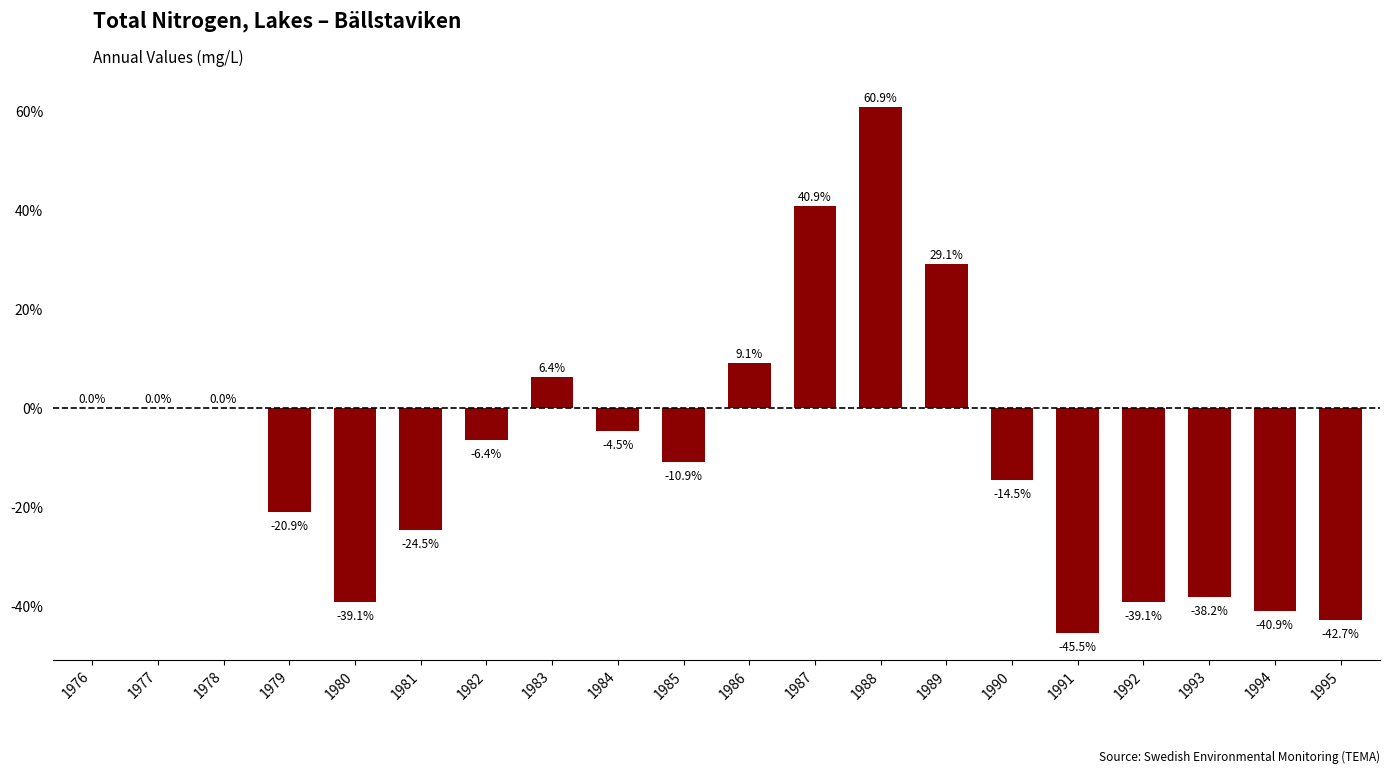

Reading right to left, list all the values displayed in this chart.

1995=-42.7	1994=-40.9	1993=-38.2	1992=-39.1	1991=-45.5	1990=-14.5	1989=29.1	1988=60.9	1987=40.9	1986=9.1	1985=-10.9	1984=-4.5	1983=6.4	1982=-6.4	1981=-24.5	1980=-39.1	1979=-20.9	1978=0.0	1977=0.0	1976=0.0